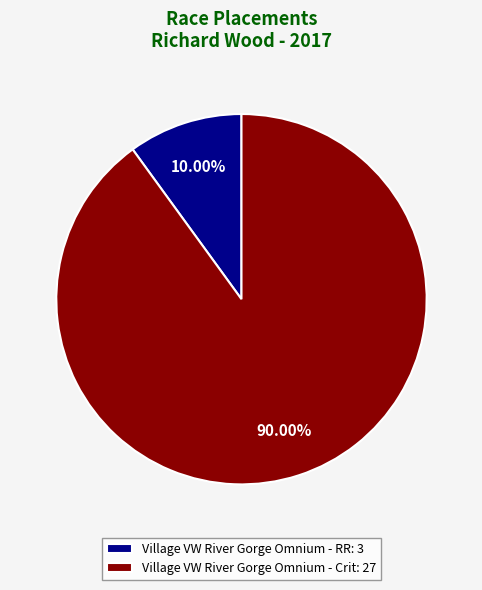

Rank the categories by value from lowest to highest.

Village VW River Gorge Omnium - RR, Village VW River Gorge Omnium - Crit